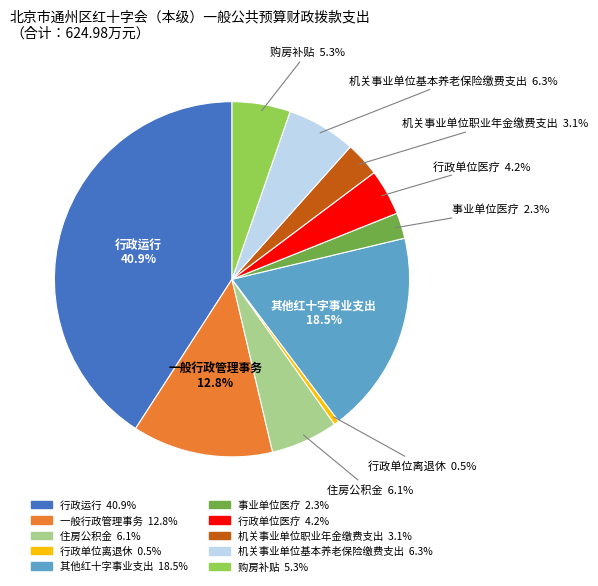

To the nearest percent, what is the difference between the 机关事业单位基本养老保险缴费支出 and 行政单位离退休 slice percentages?

6%